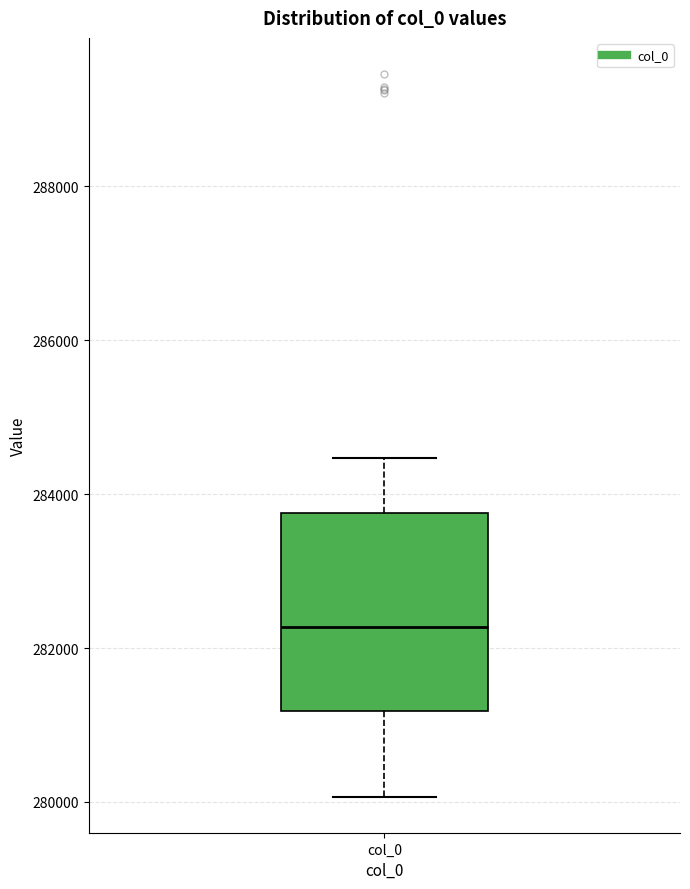

Read this box plot against the y-axis: the position of the median line, the range covered by the box, and the ends of both whiskers. The values are not printed on the chart, so give them approximately, as read against the axis.

median 282200, box 281200 to 283800, whiskers 280000 to 284400